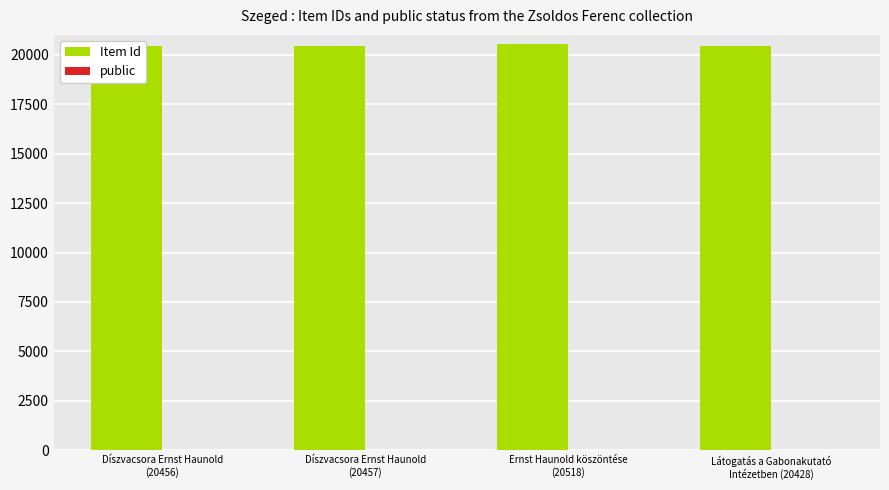

What is the sum of all Item Id values?

81859